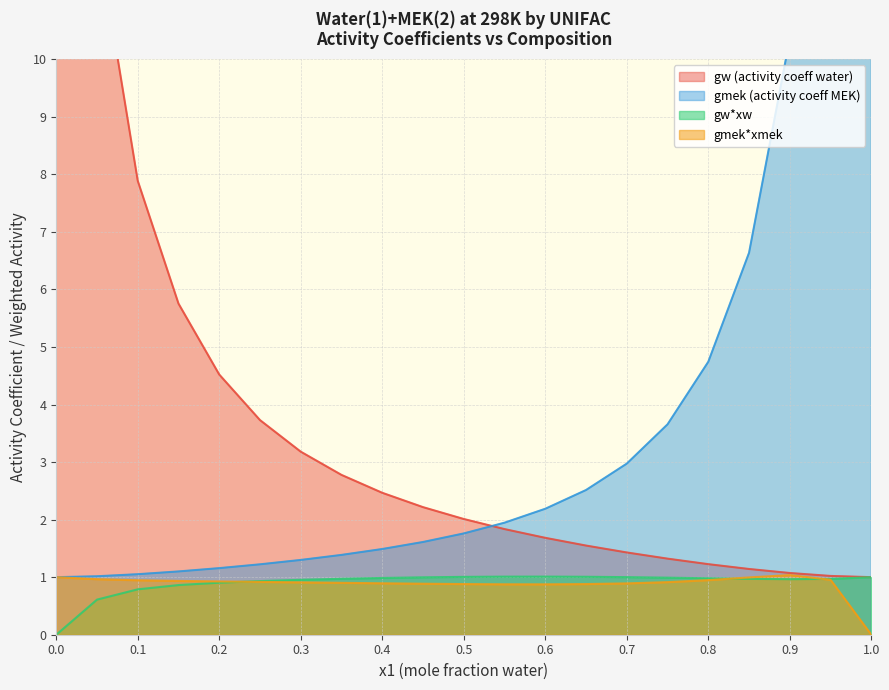

What is the value of the gmek (activity coeff MEK) point at the 13th from the left?

2.2